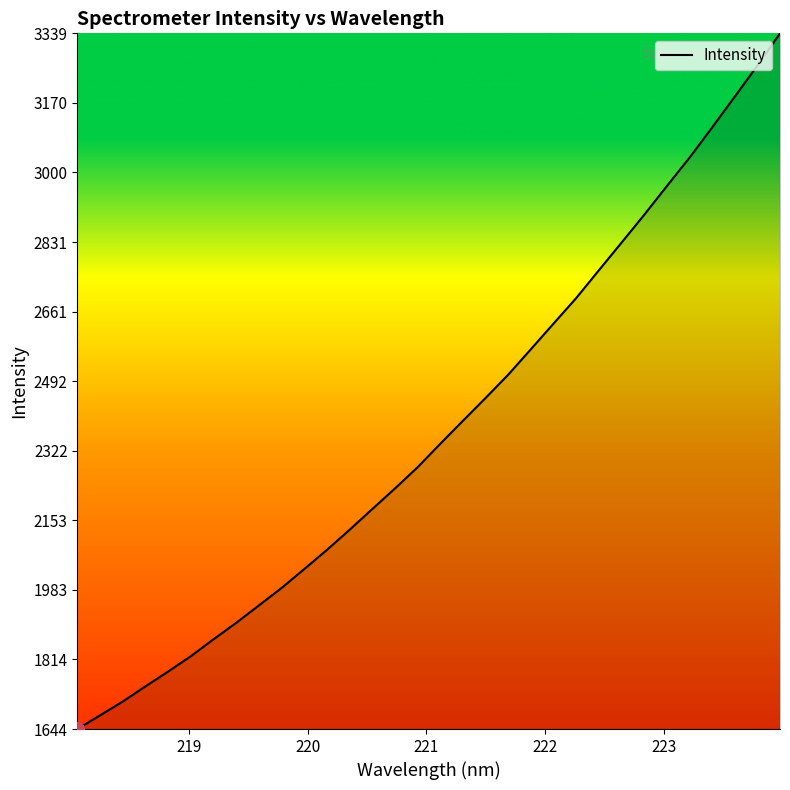

What is the maximum value shown in the chart?

3340.0